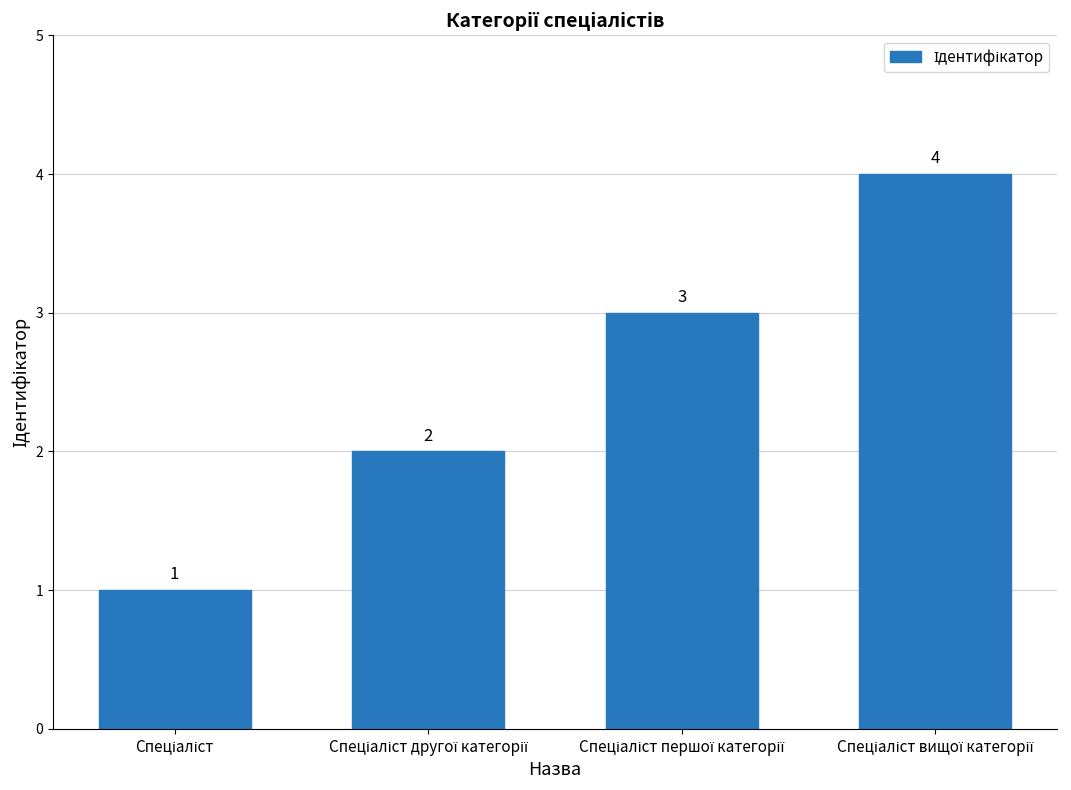

What is the maximum value shown in the chart?

4